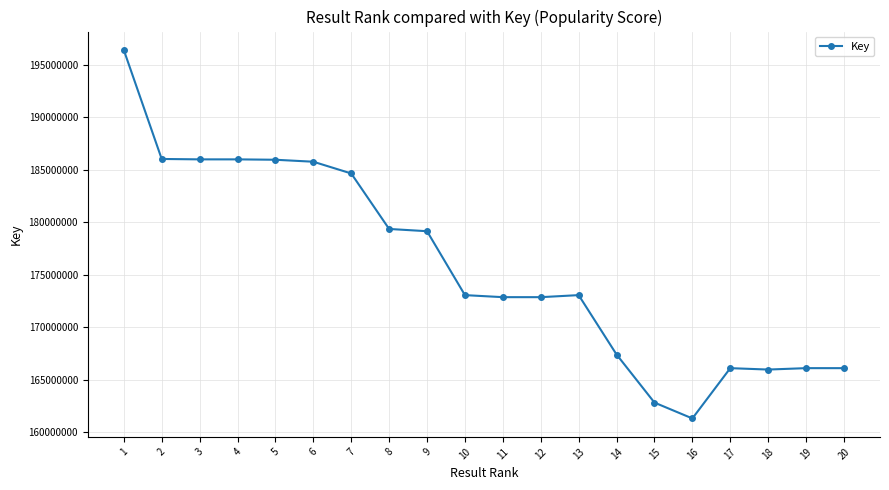

Which has a higher value, 8 or 15?

8